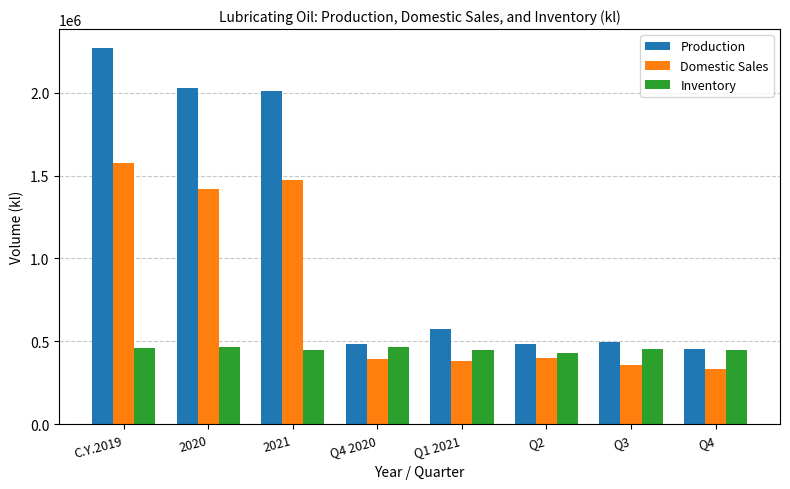

Is it true that Inventory equals 468262 at 2020?

True